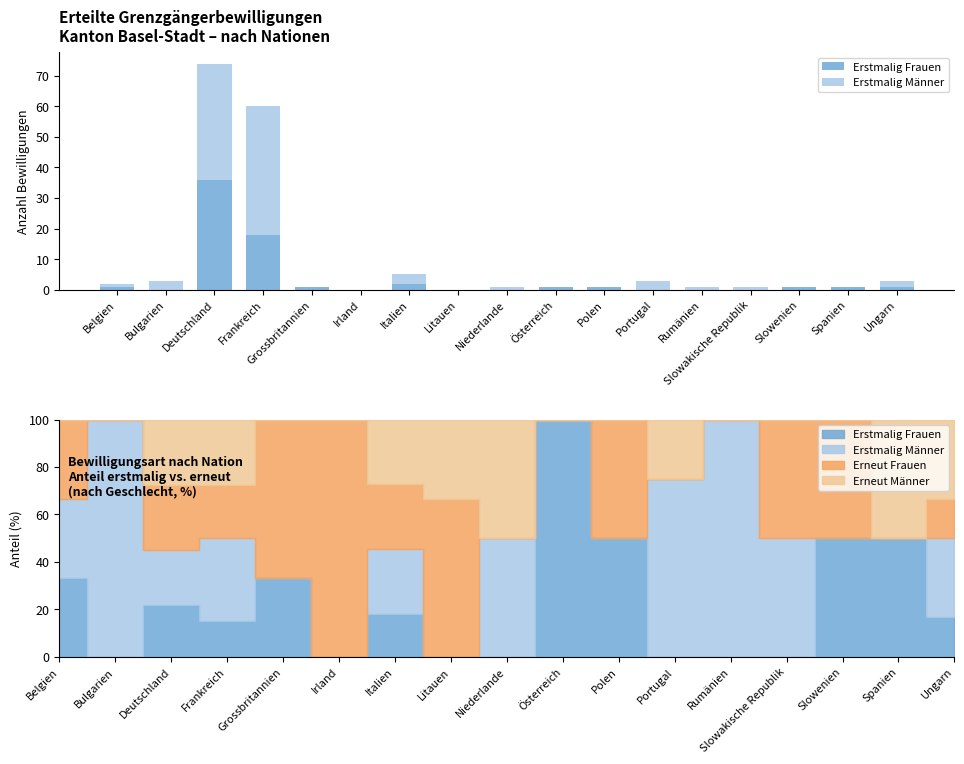

Are the bars horizontal?

No